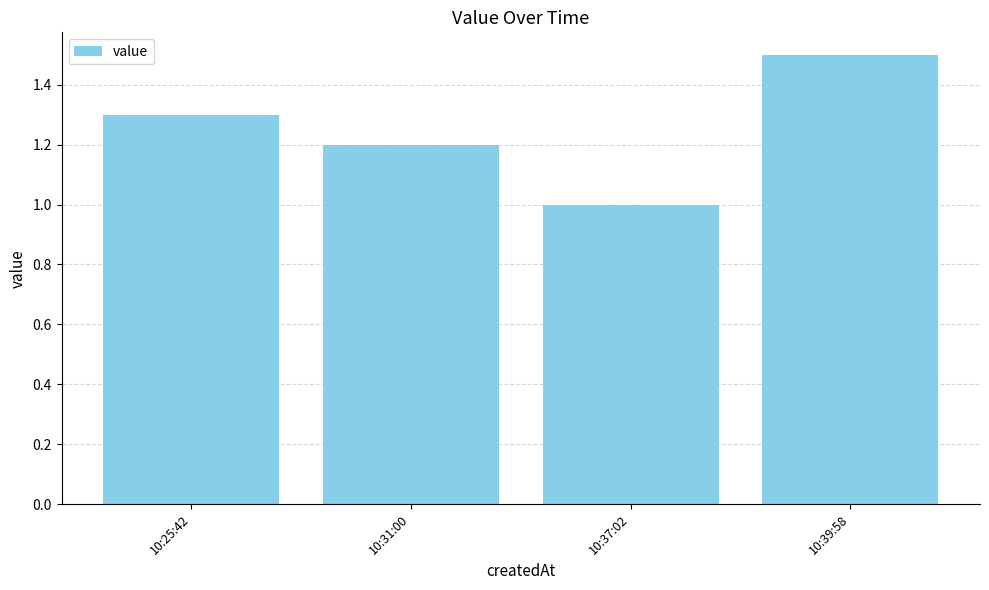

Where is the data nearest to the value 1?

10:37:02